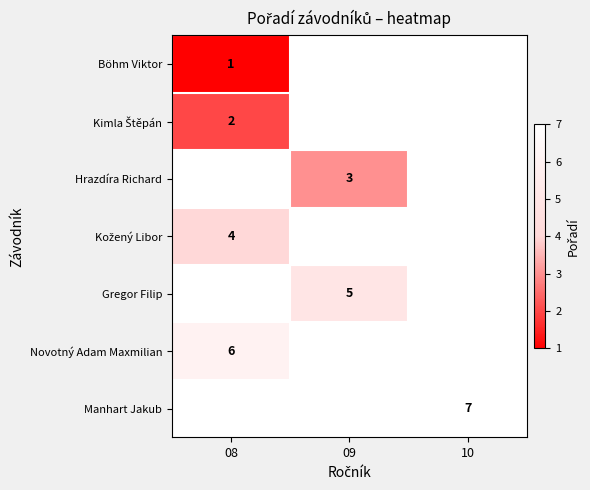

Is it true that Gregor Filip equals 5 at 09?

True